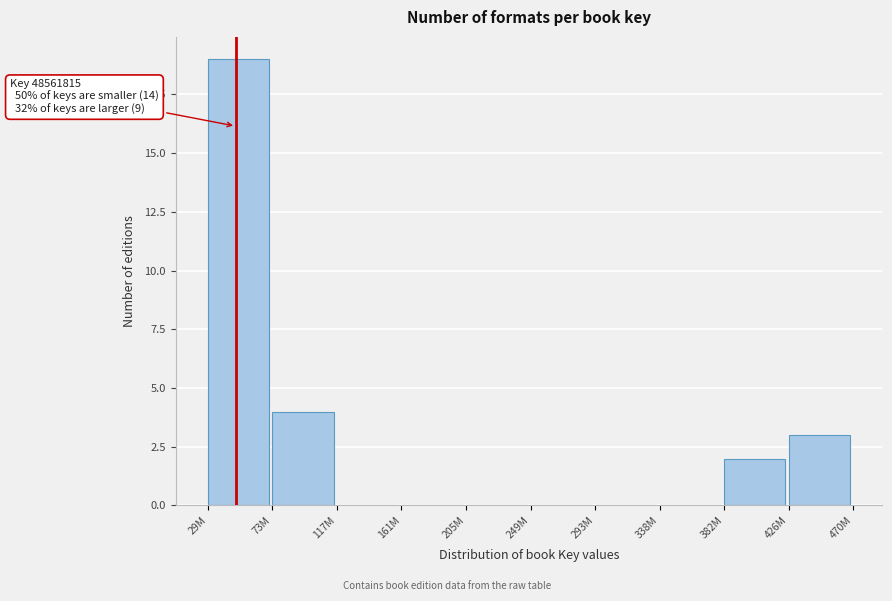

Reading right to left, list all the values displayed in this chart.

426M=3	382M=2	338M=0	293M=0	249M=0	205M=0	161M=0	117M=0	73M=4	29M=19